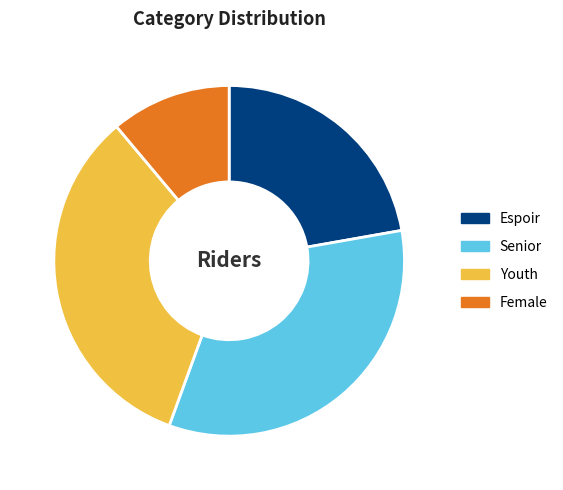

Is the sum of Espoir and Female greater than half?

No